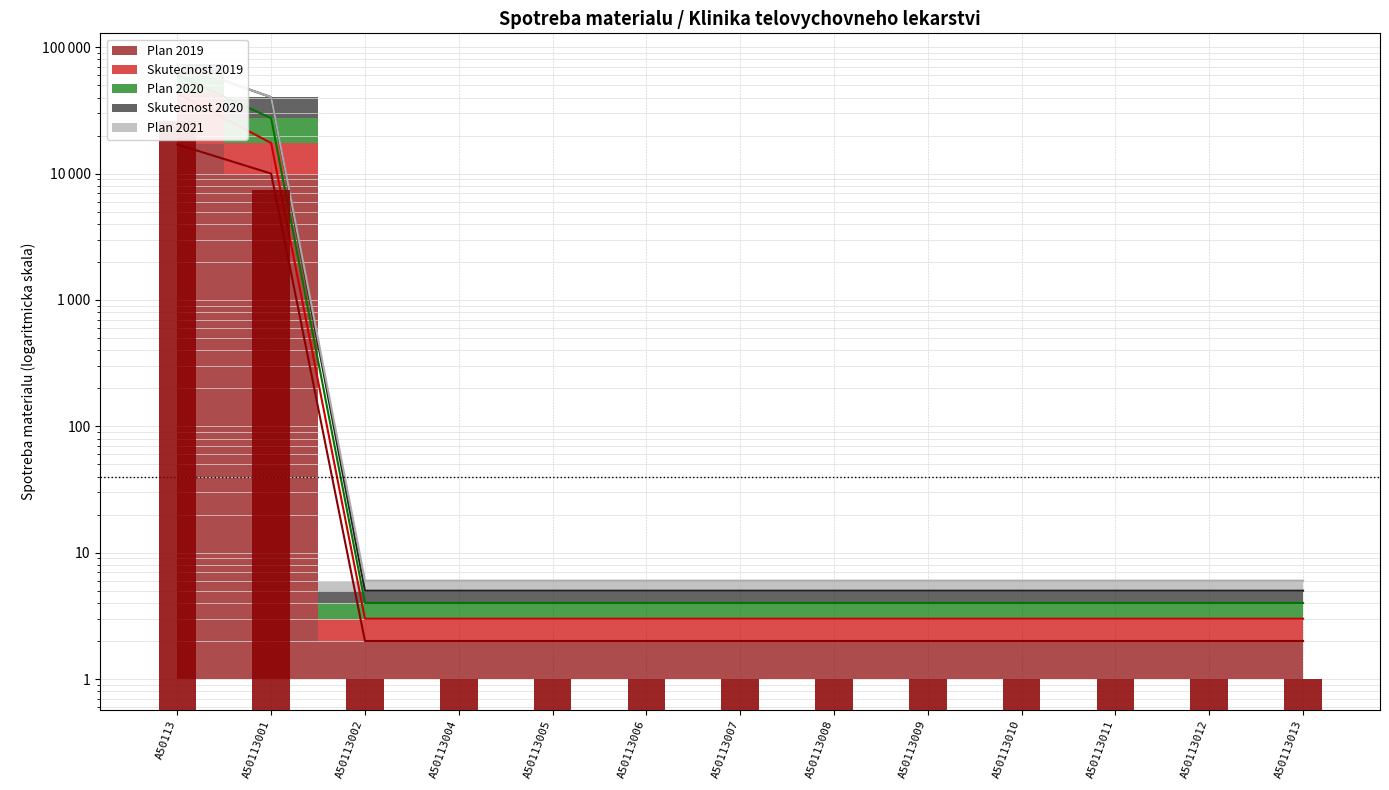

The value of Plan 2019 at A50113005 is 2.0. True or false?

True